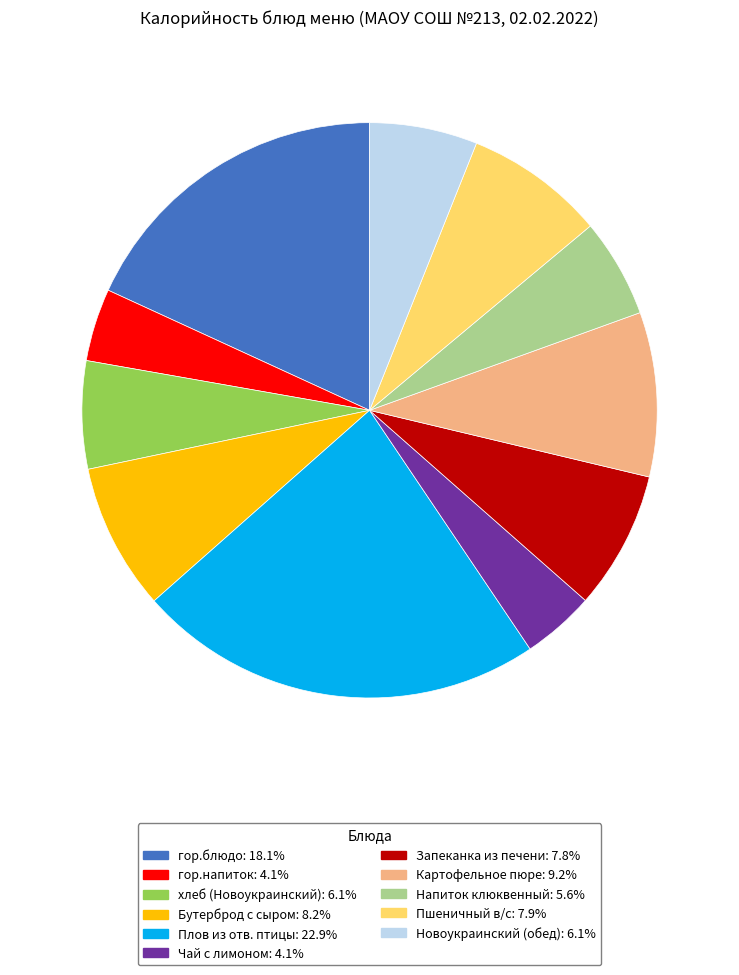

True or false: Картофельное пюре accounts for 9% of the total.

True